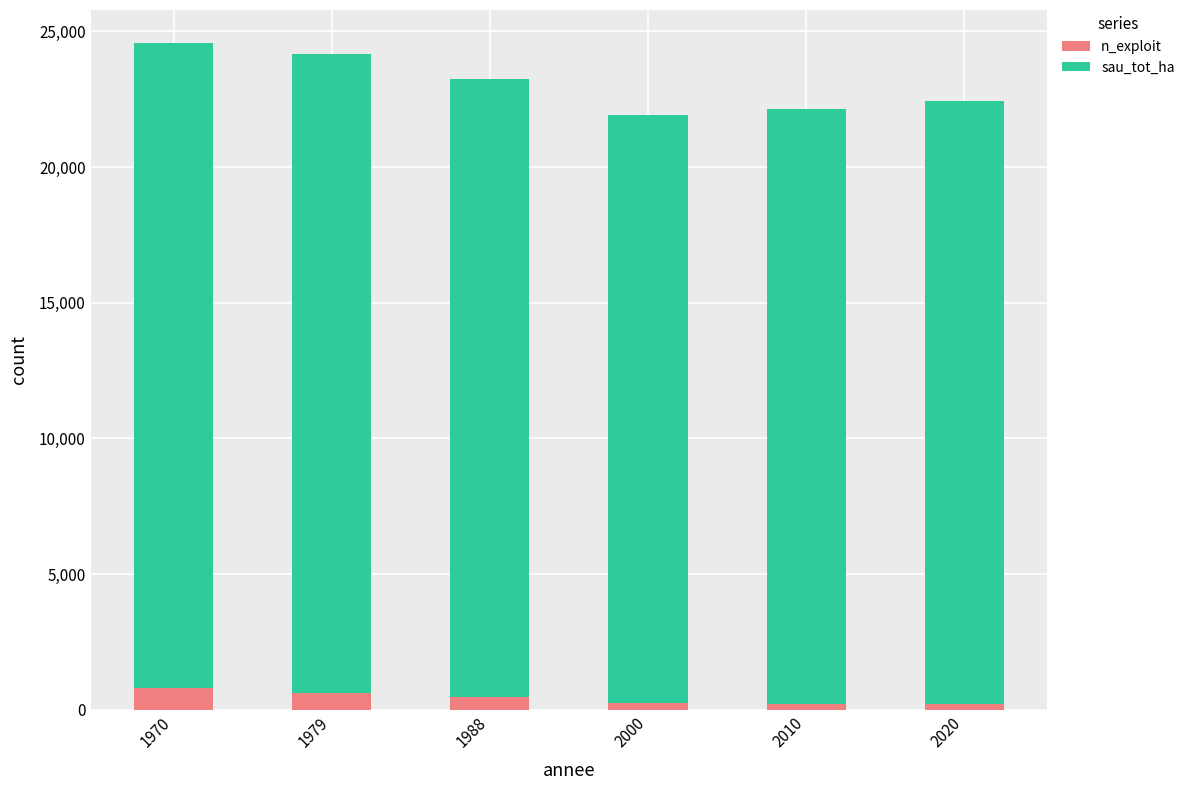

What is the average value of the n_exploit series?

429.0